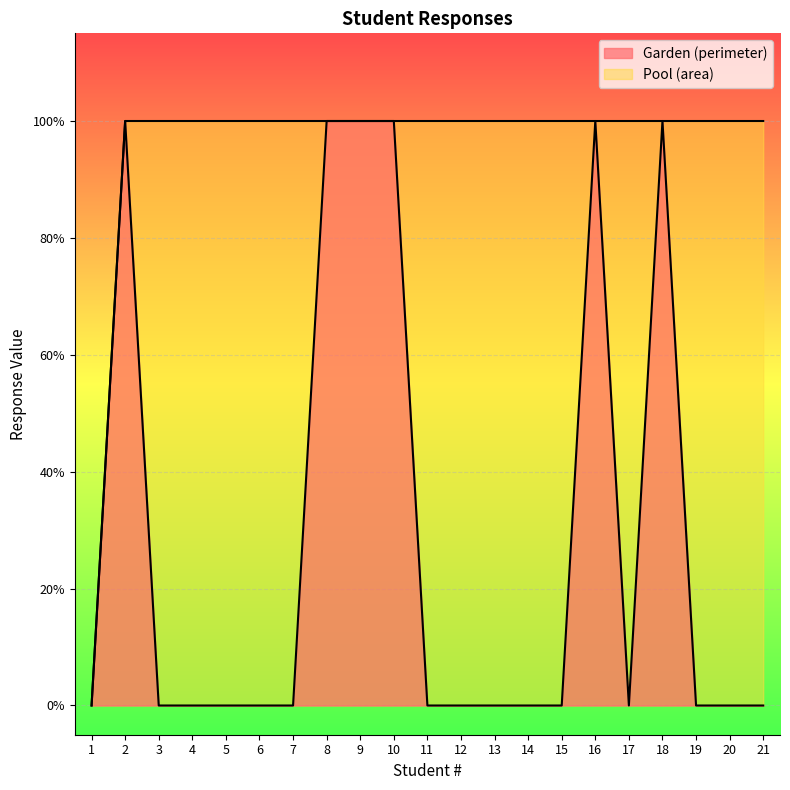

What are all the series names shown in the legend?

Garden (perimeter), Pool (area)